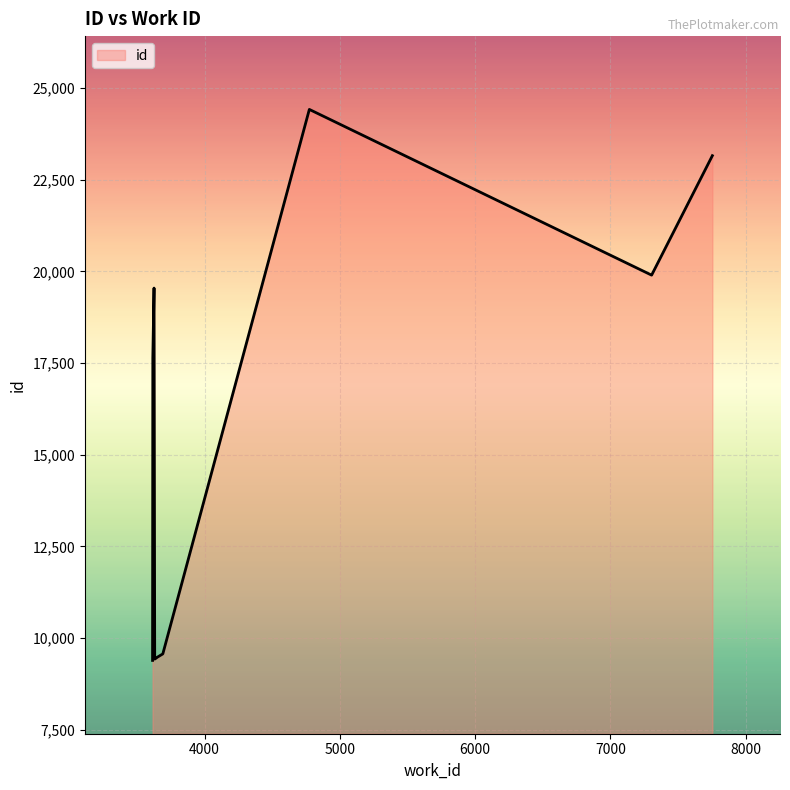

What is the difference between the maximum and minimum values?

15032